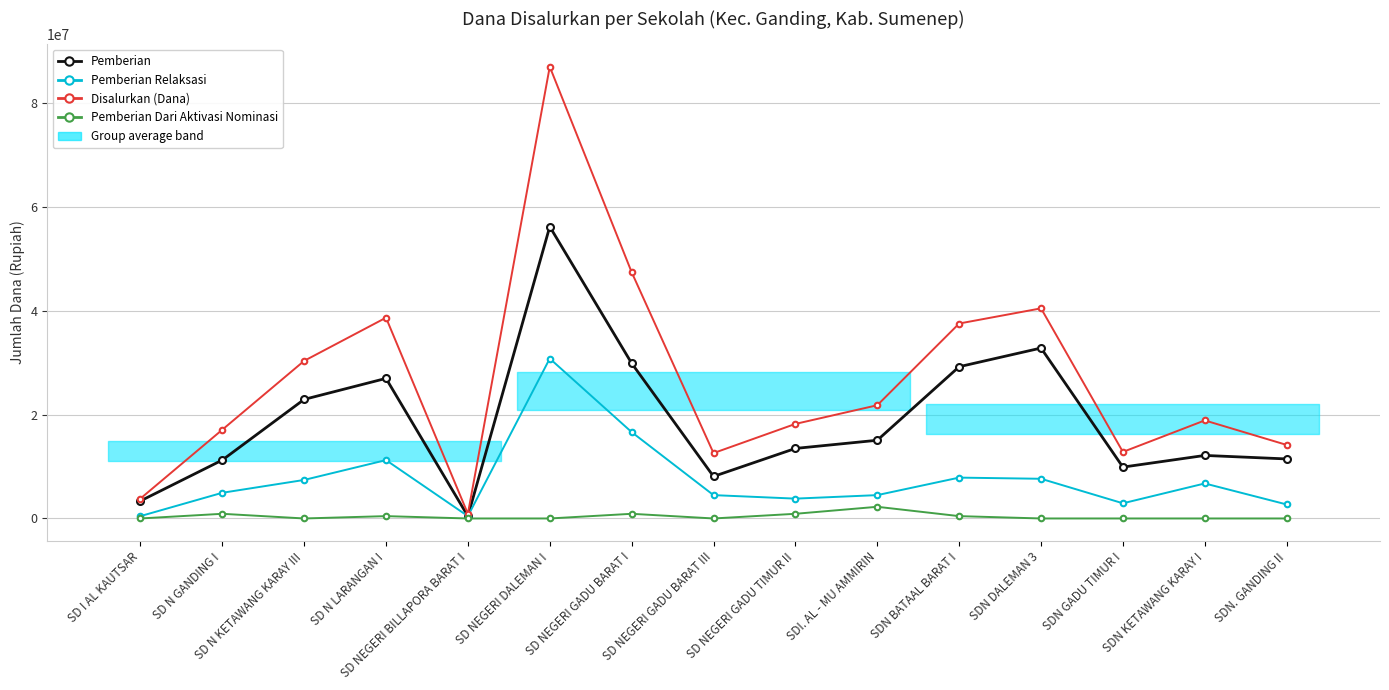

What is the difference between the Disalurkan (Dana) values at SDN DALEMAN 3 and SDN GADU TIMUR I?

27675000